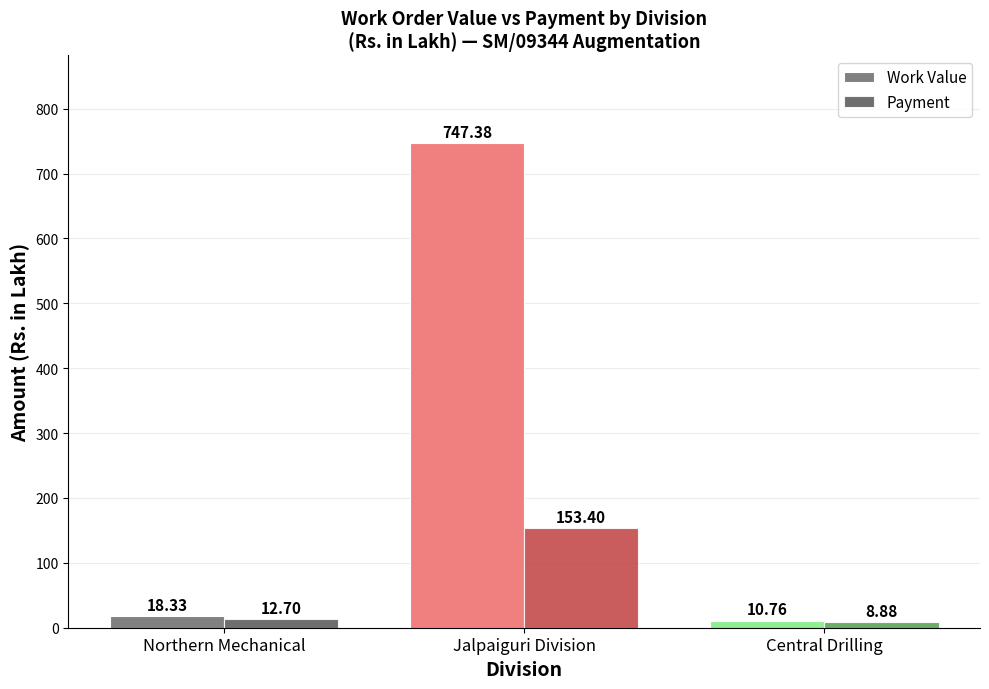

Reading left to right, extract all data points from this chart.

Work Value: Northern Mechanical=18.3	Jalpaiguri Division=747.4	Central Drilling=10.8
Payment: Northern Mechanical=12.7	Jalpaiguri Division=153.4	Central Drilling=8.9